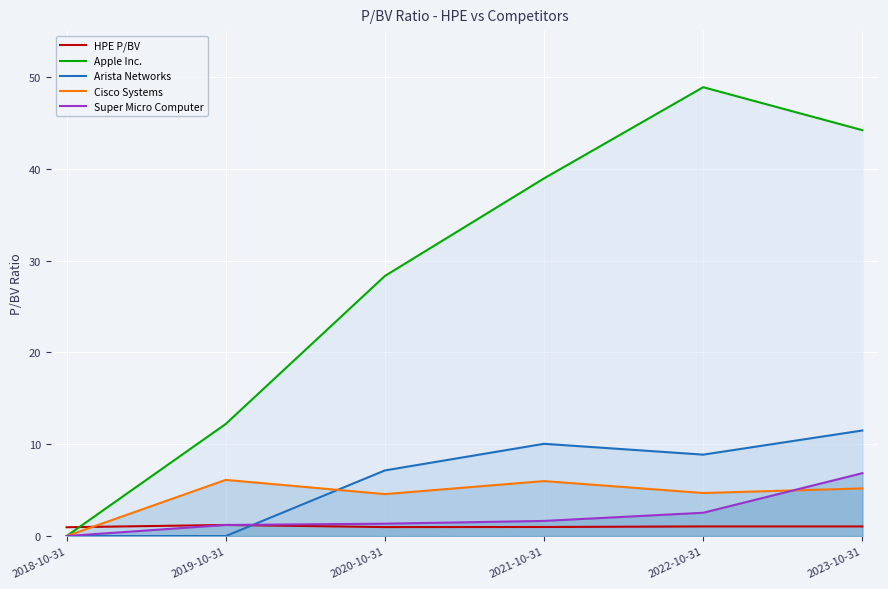

True or false: Arista Networks has more than 1 interior local peaks.

False